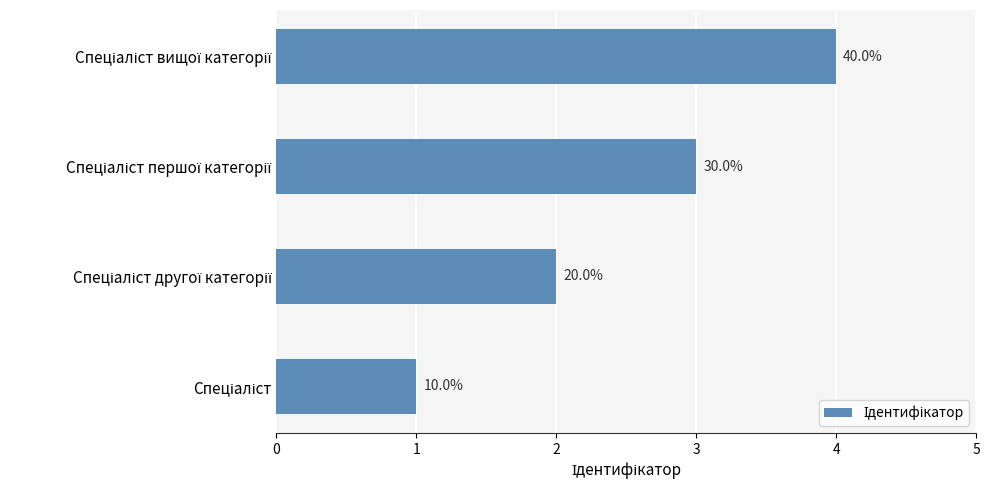

Are the bars horizontal?

Yes